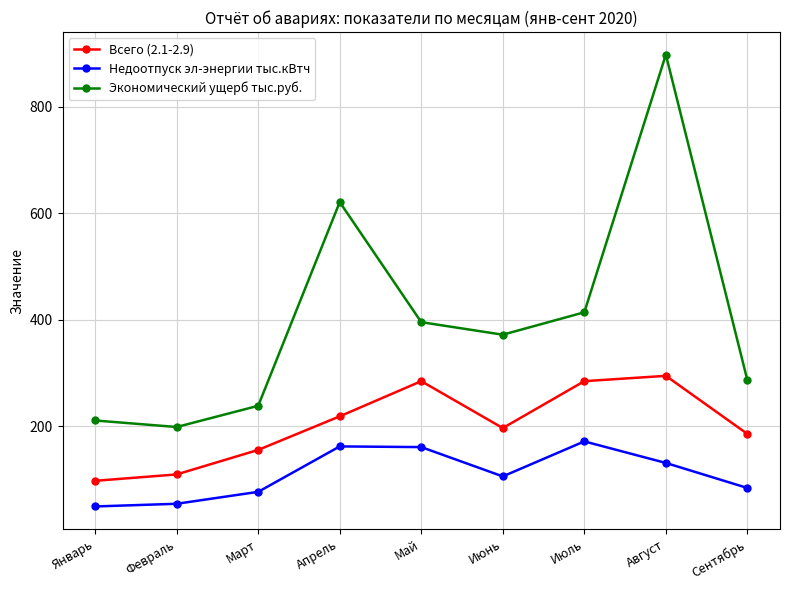

What position from the left is Март?

3